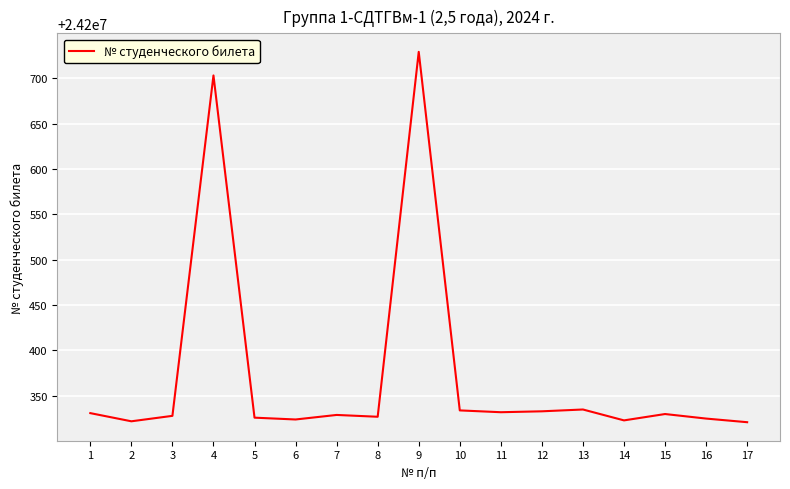

How many lines are shown in the chart?

1